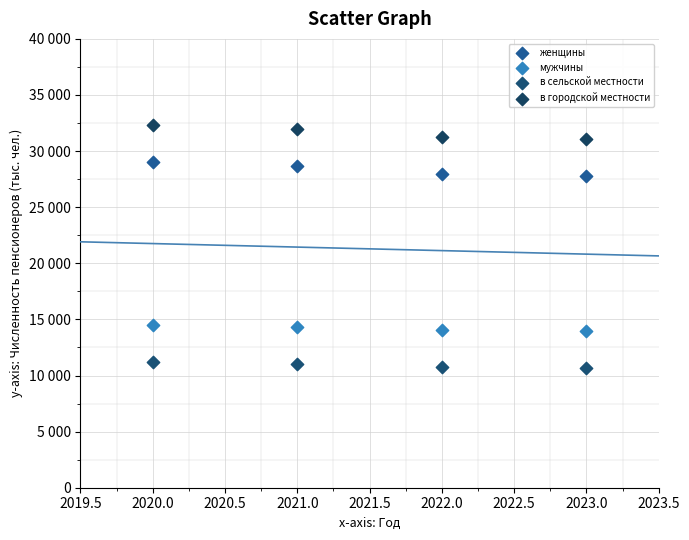

What are all the series names shown in the legend?

женщины, мужчины, в сельской местности, в городской местности